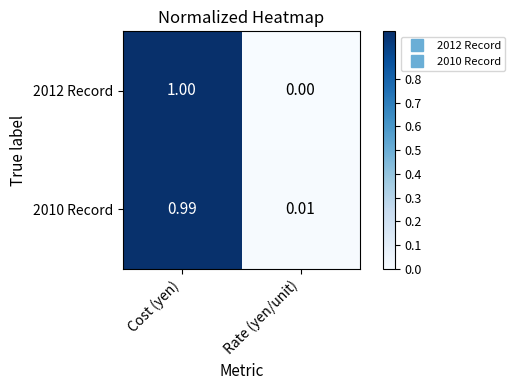

Rank the categories by 2012 Record value from highest to lowest.

Cost (yen), Rate (yen/unit)